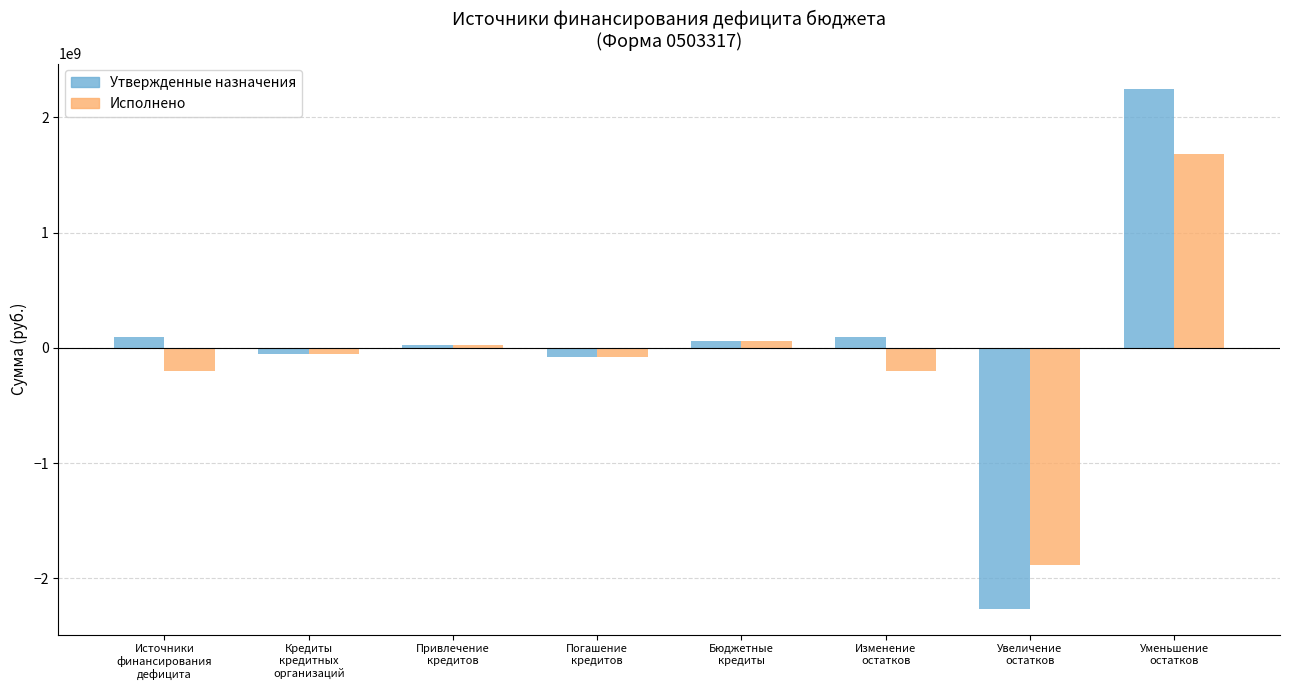

What position from the left is Бюджетные
кредиты?

5